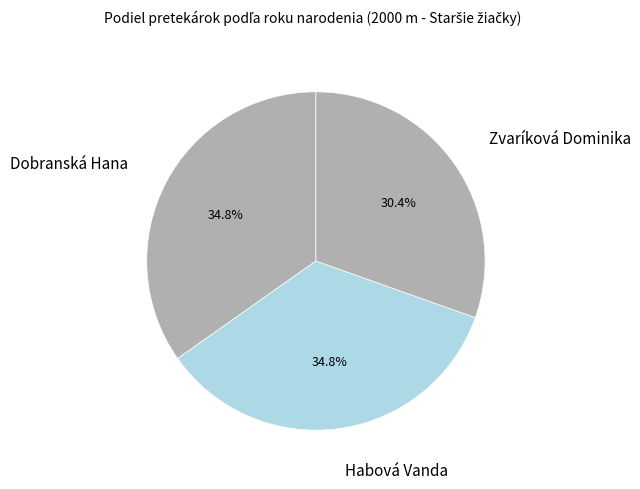

Count the number of slices in the pie.

3